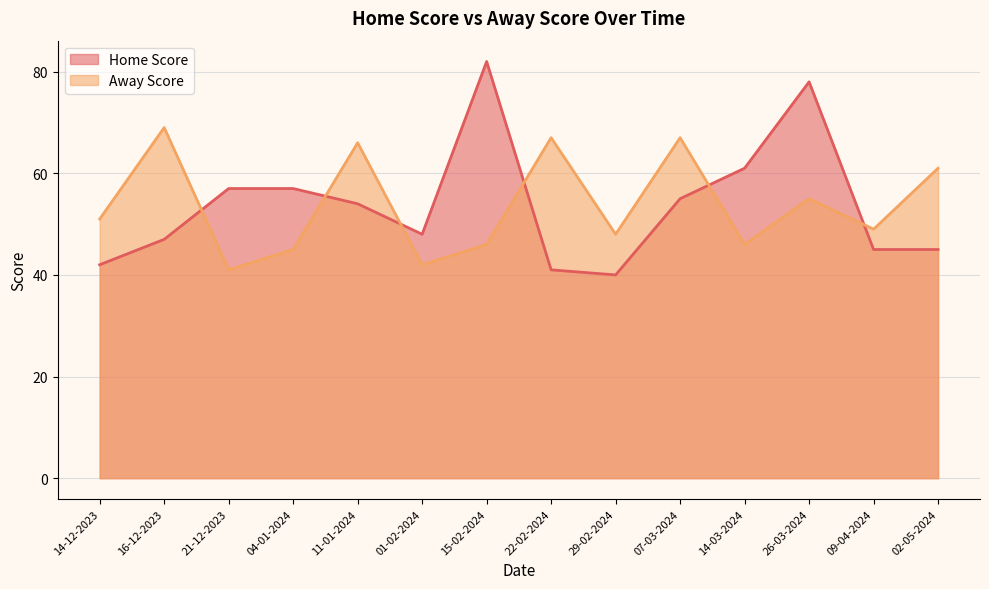

What is the difference between the highest and lowest values at 01-02-2024?

6